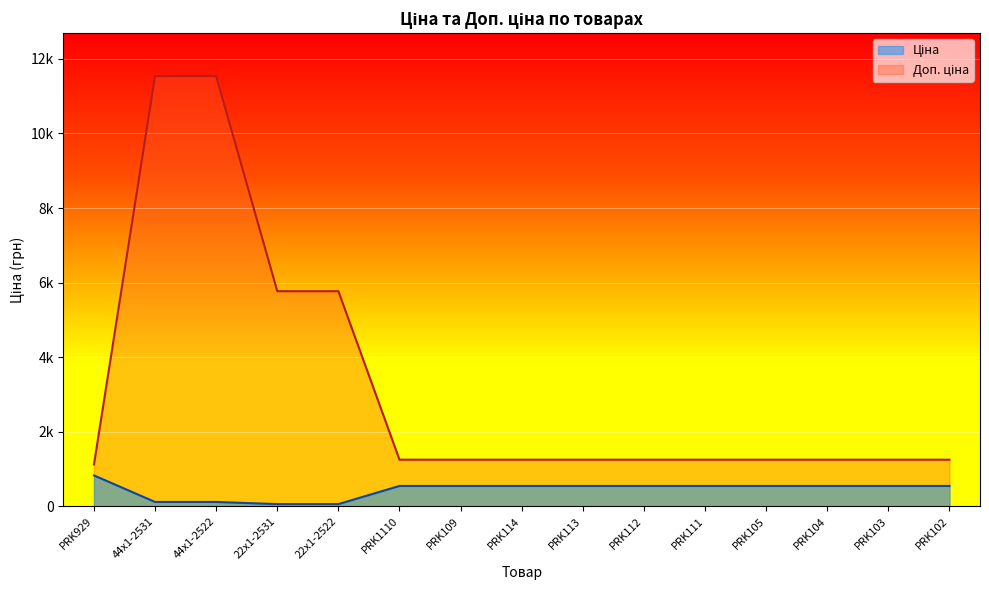

Which series has the largest total across all categories?

Доп. ціна